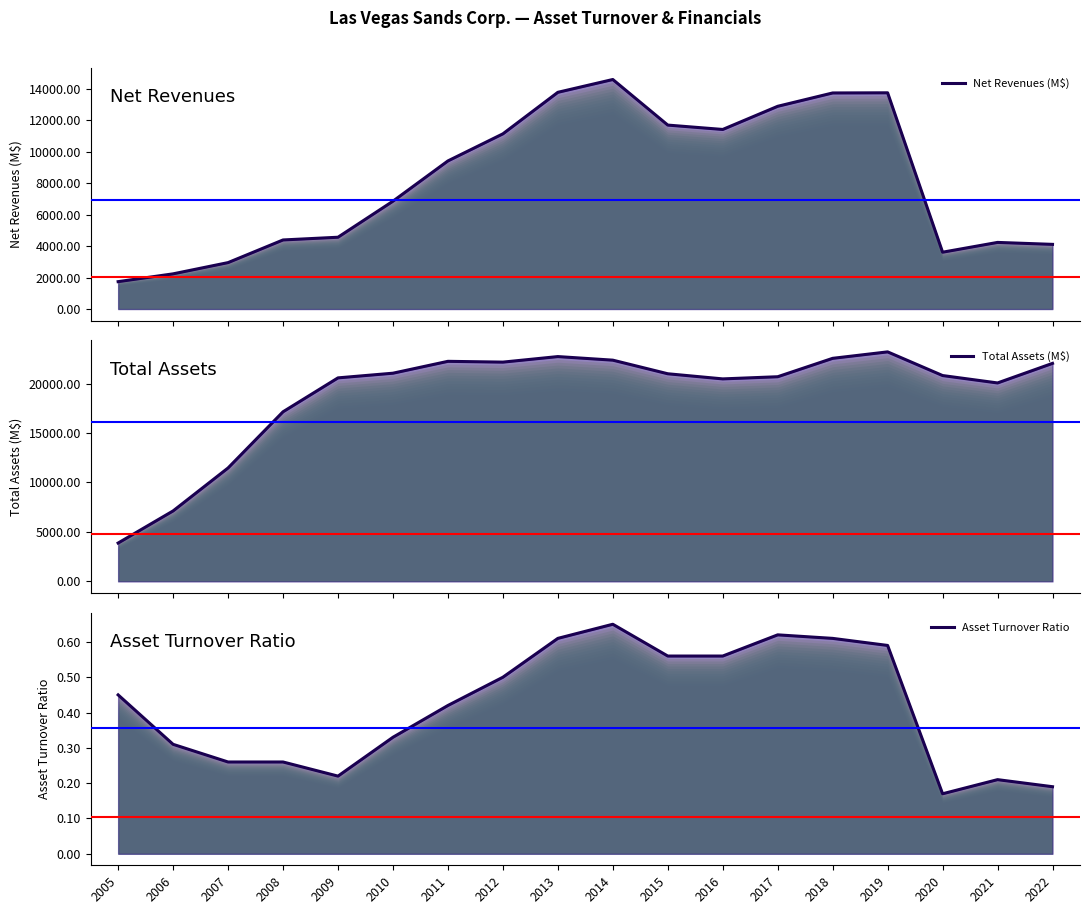

True or false: Net Revenues (M$) and Asset Turnover Ratio intersect in this chart.

False